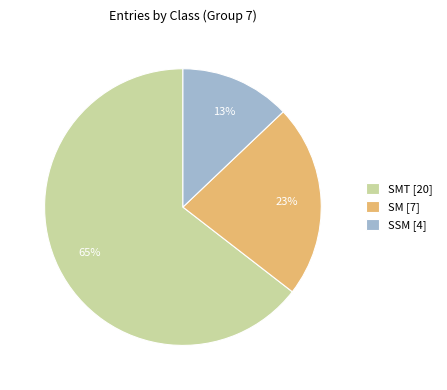

Between SMT [20] and SSM [4], which is larger?

SMT [20]